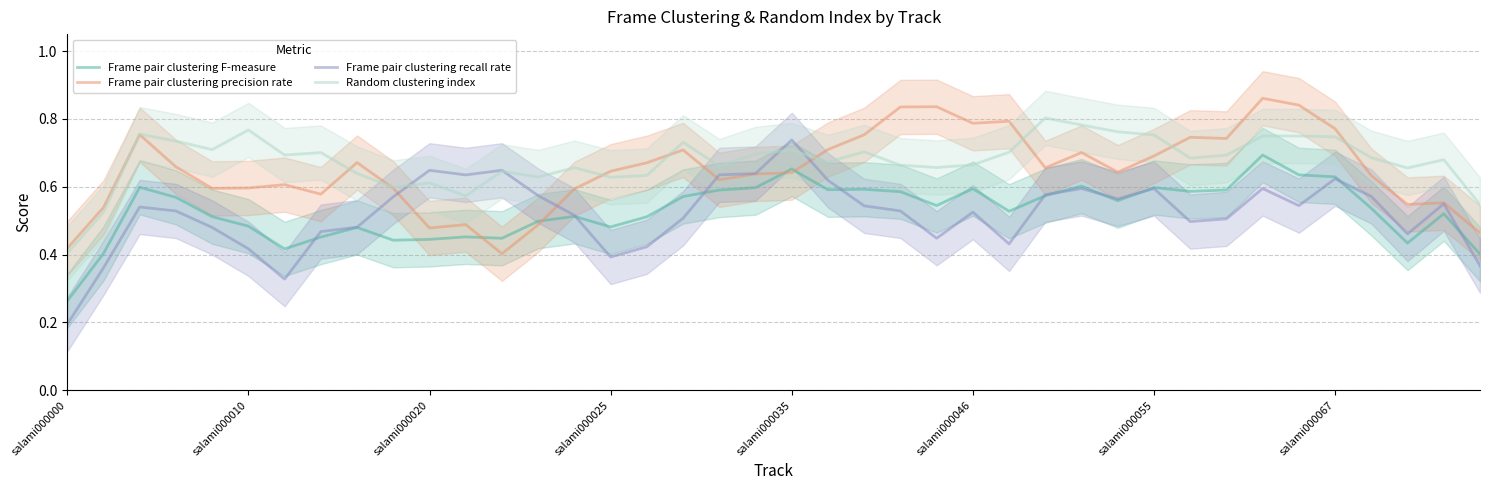

What is the average value of the Frame pair clustering F-measure series?

0.5